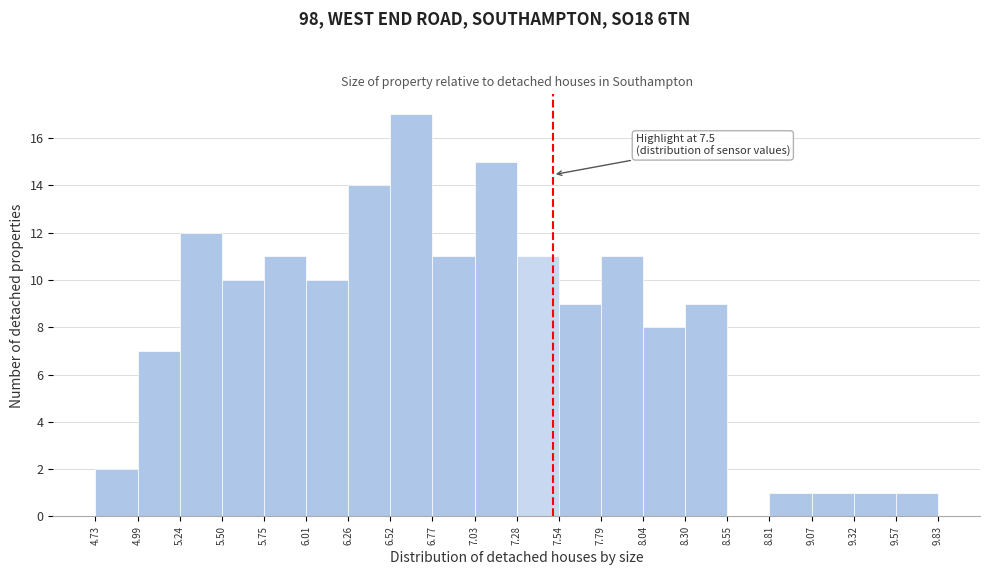

Which range on the x-axis has the tallest bar?

6.52 to 6.77